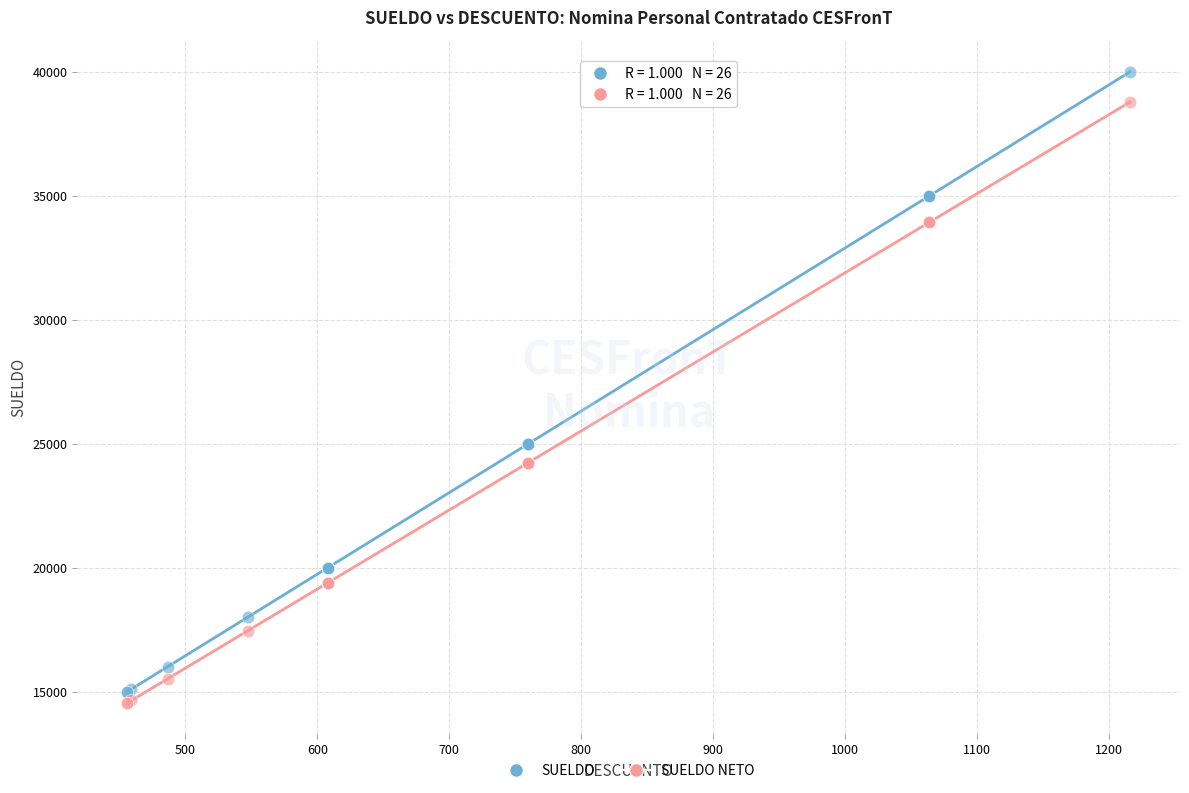

Which series reaches the maximum Y coordinate?

SUELDO